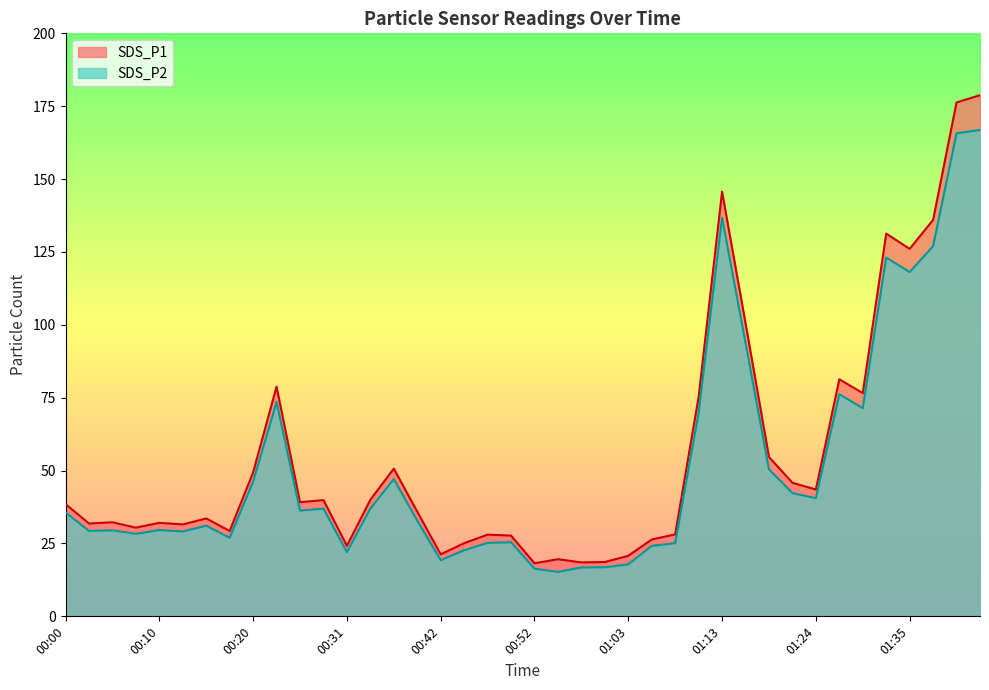

At which category does SDS_P2 reach its first local valley?

00:02